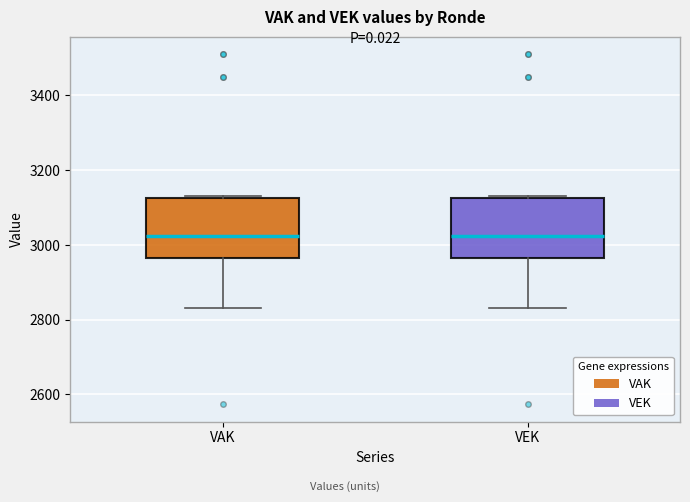

Reading left to right, transcribe this box plot: for each box, give where its median line is, the range the box spans, and where its two whiskers end, as read against the y-axis. The values are not printed on the chart, so give them approximately, as read against the axis.

VAK: median 3020, box 2960 to 3120, whiskers 2840 to 3140
VEK: median 3020, box 2960 to 3120, whiskers 2840 to 3140